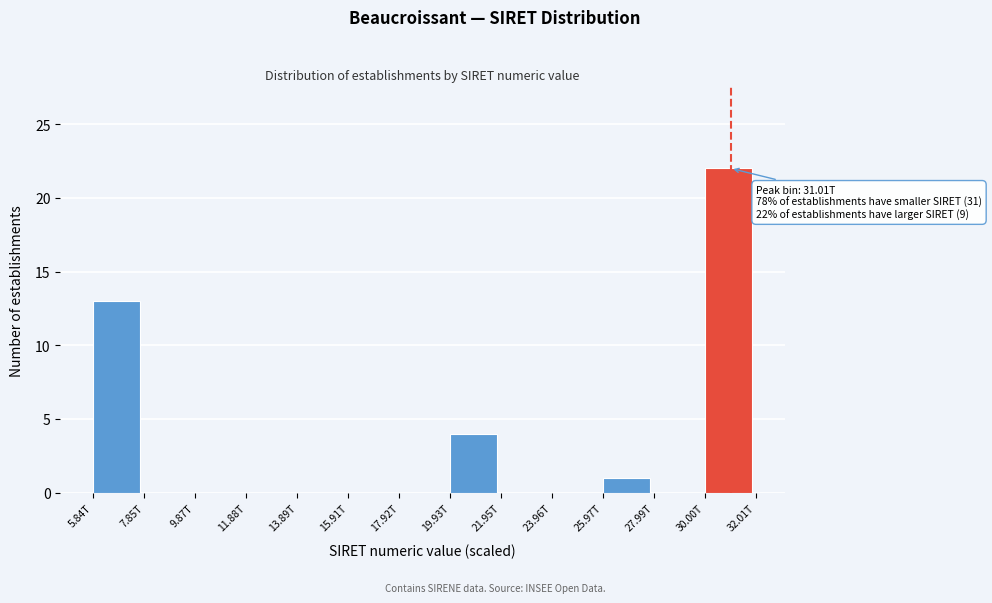

Reading left to right, what are all the values shown in this chart?

5.84T=13	7.85T=0	9.87T=0	11.88T=0	13.89T=0	15.91T=0	17.92T=0	19.93T=4	21.95T=0	23.96T=0	25.97T=1	27.99T=0	30.00T=22